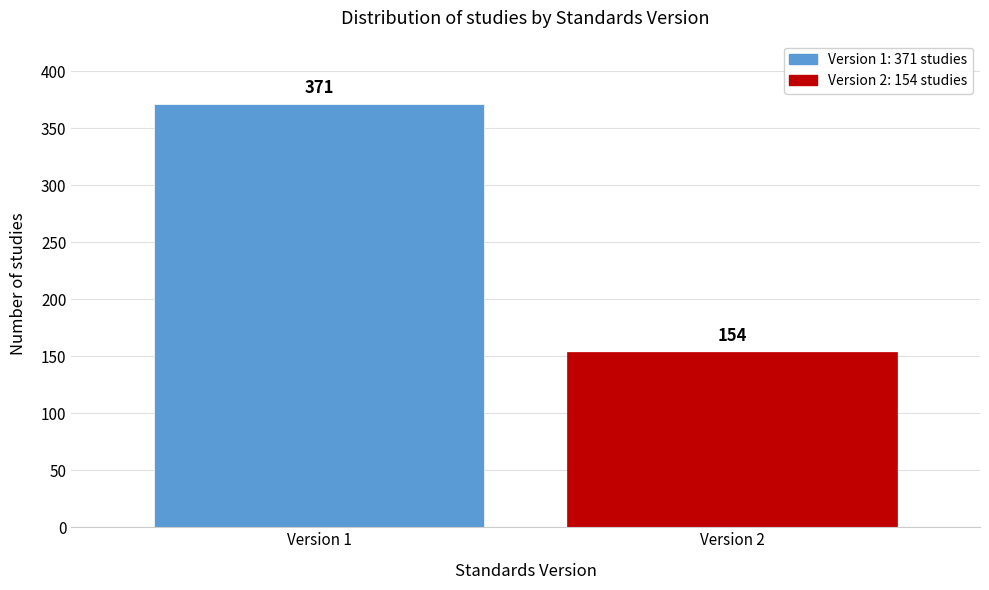

Reading left to right, what are all the values shown in this chart?

371	154